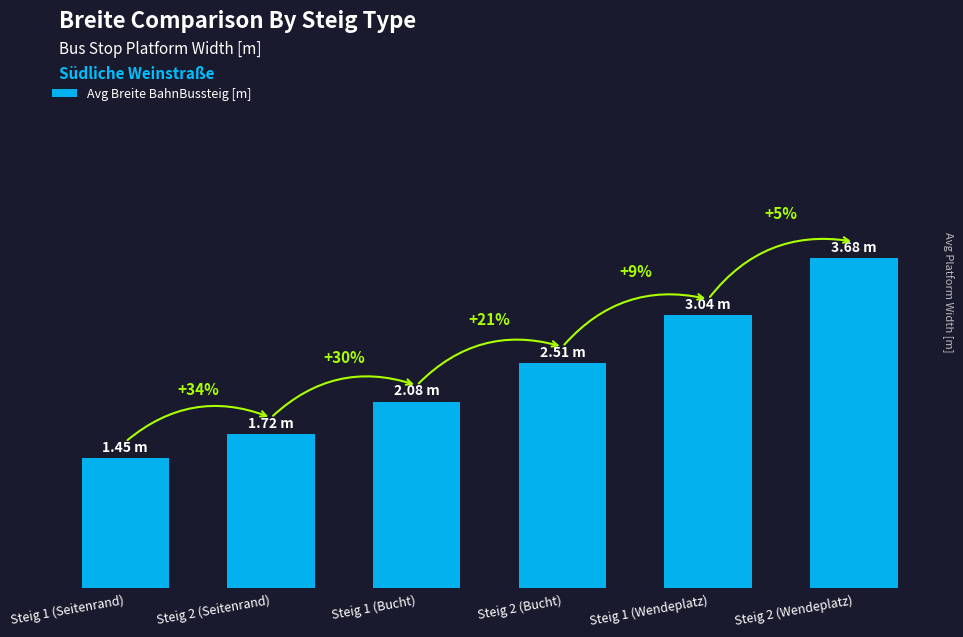

What is the change in value from Steig 1 (Seitenrand) to Steig 2 (Seitenrand)?

+0.3